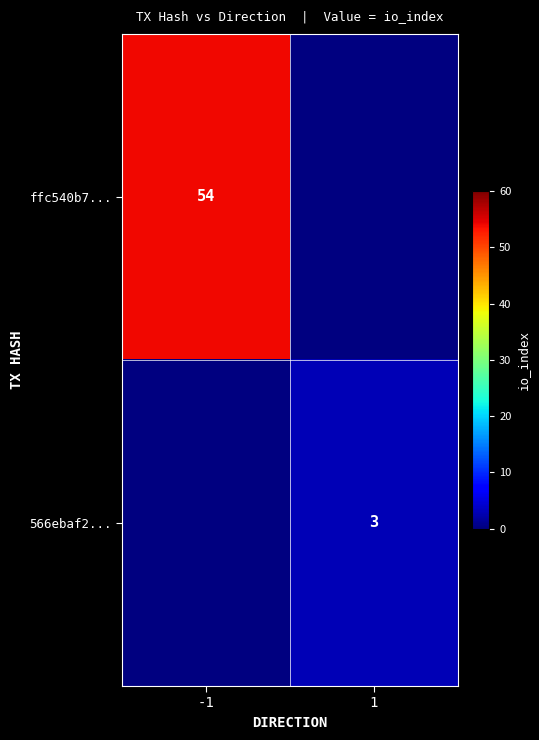

The value of 566ebaf2... at 1 is 5. True or false?

False